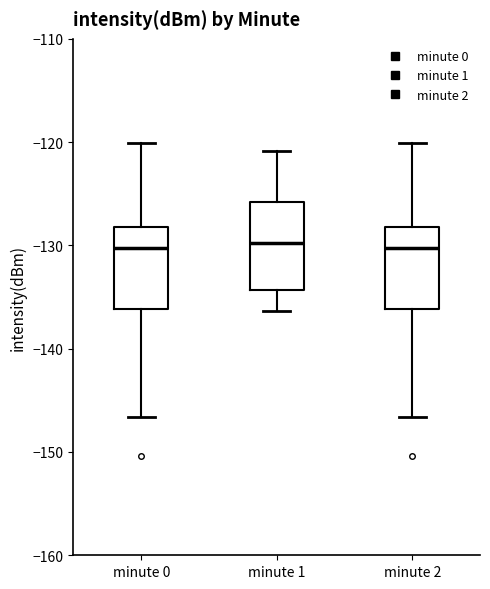

Where does the upper whisker of the box for minute 2 end on the y-axis? The values are not printed on the chart, so give them approximately, as read against the axis.

-120